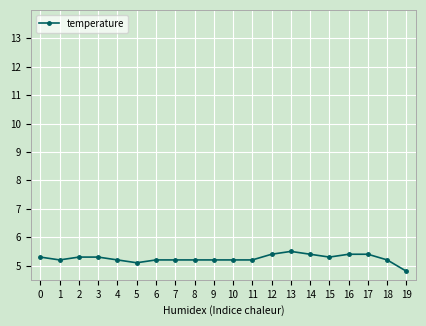

How many values are between 5 and 6?

19